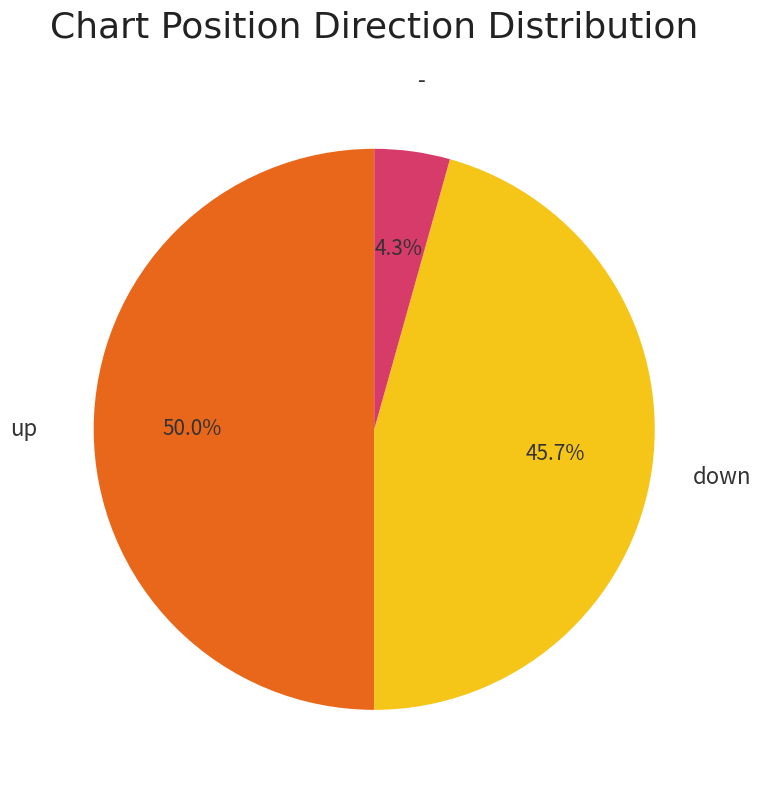

Count the number of slices in the pie.

3